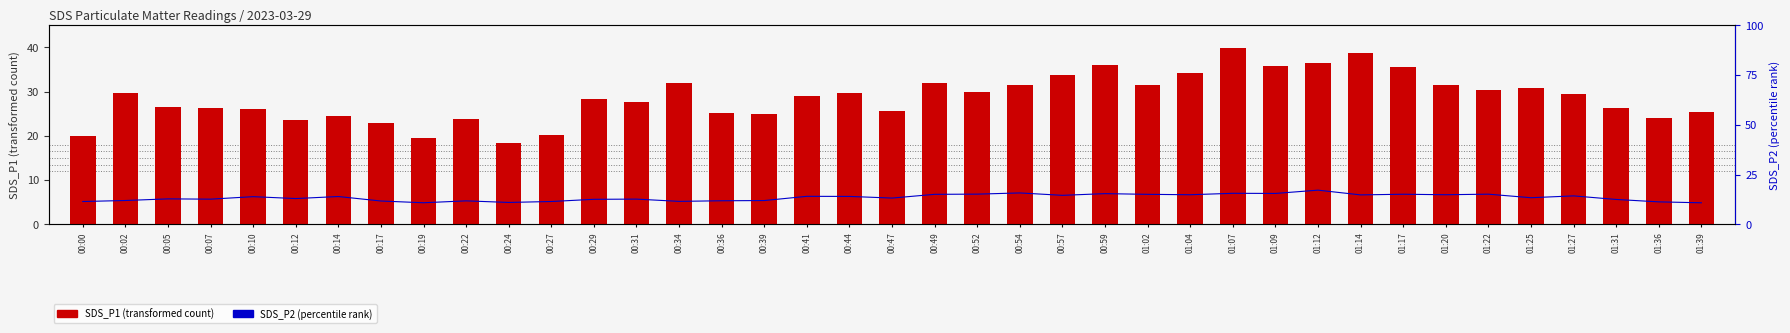

What position from the left is 01:12?

30